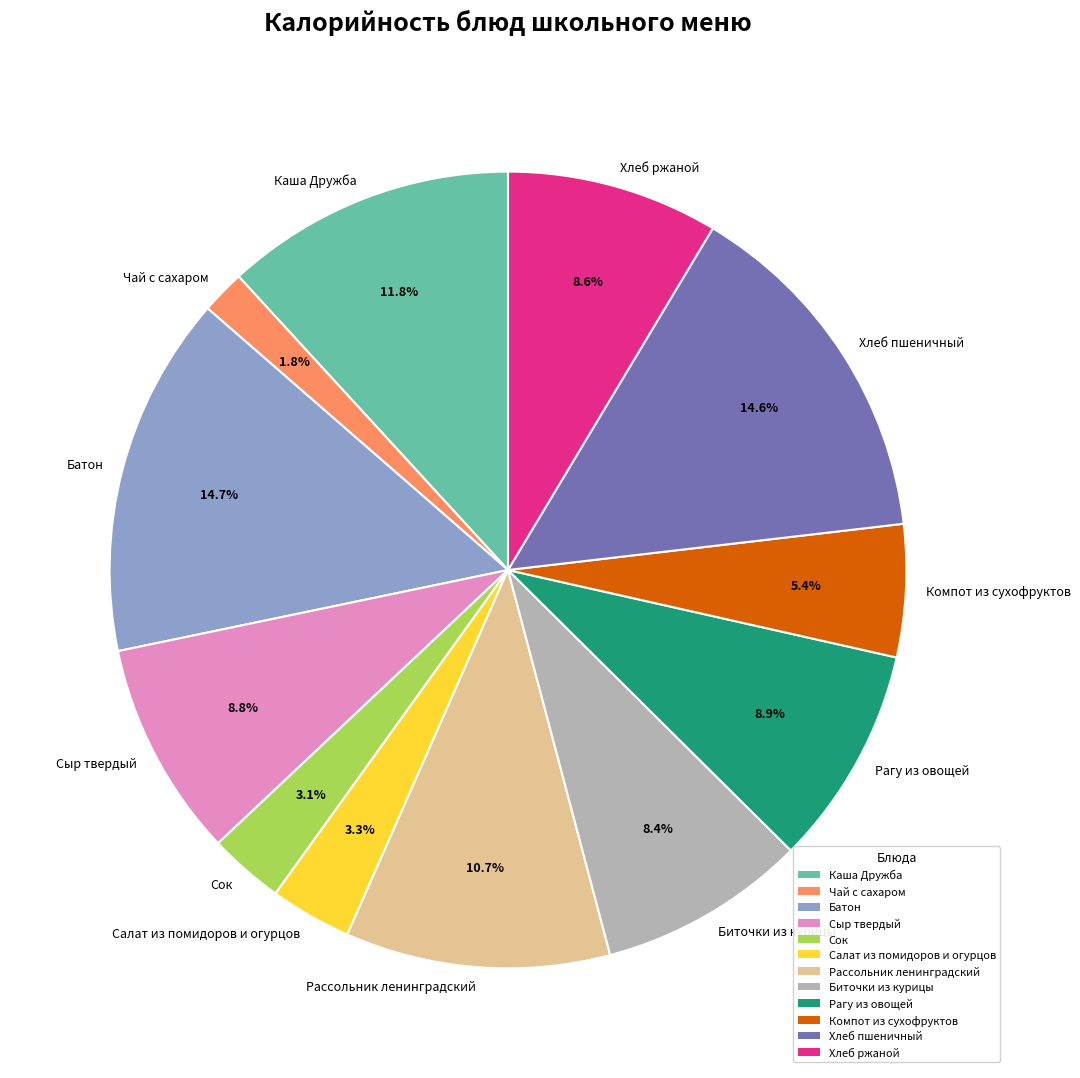

To the nearest percent, what is the average slice percentage?

8%